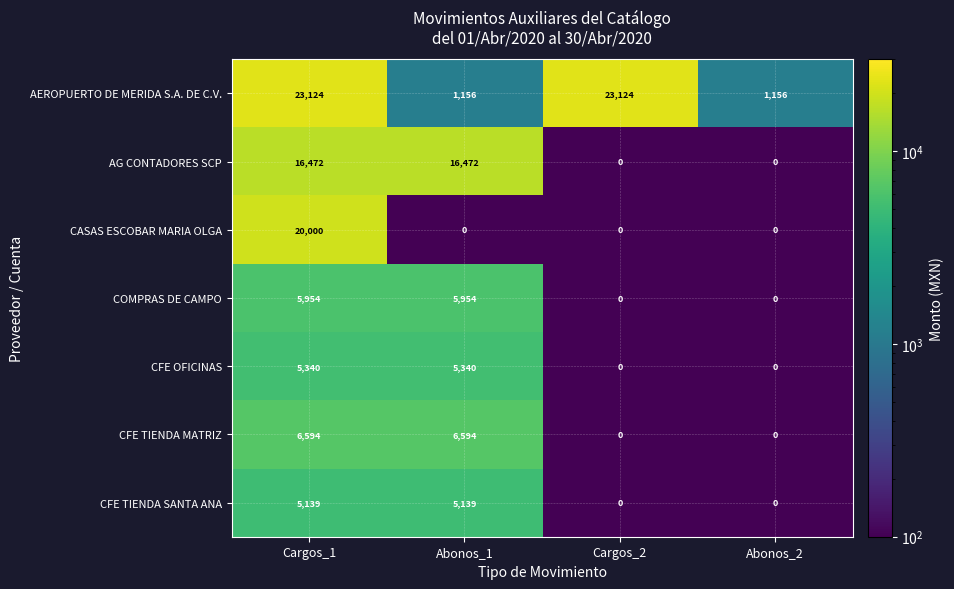

Between Abonos_1 and Cargos_2, which series saw the biggest shift?

AEROPUERTO DE MERIDA S.A. DE C.V.